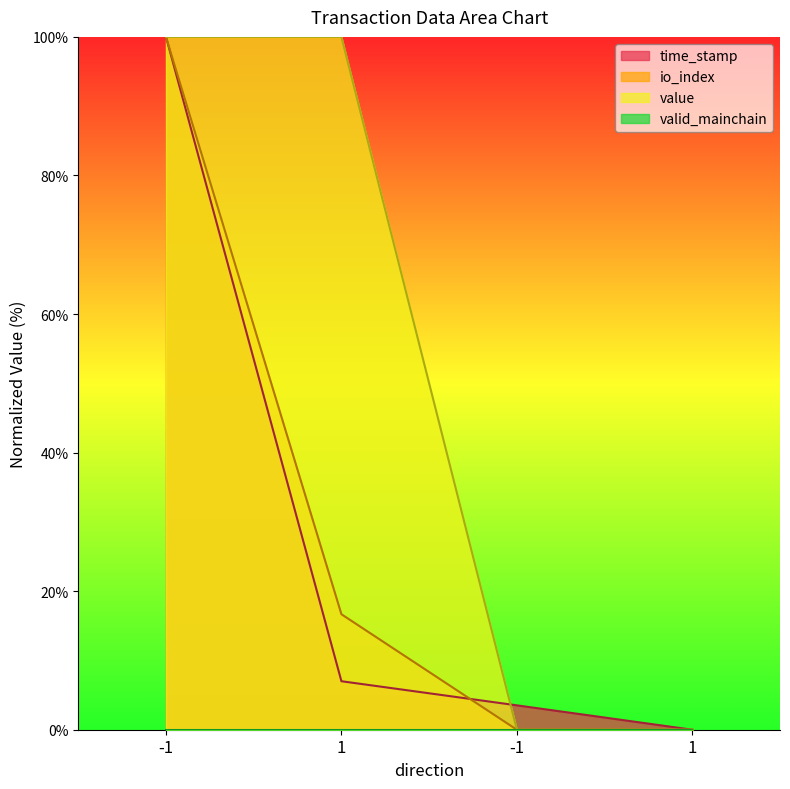

What is the sum of the time_stamp values at -1 and -1?

103.5